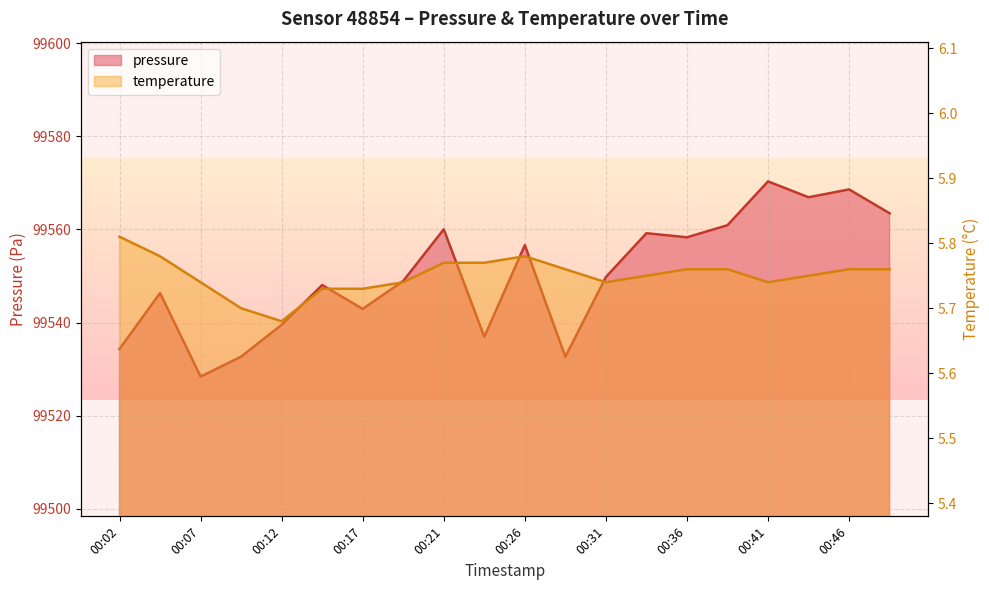

Which category has the lowest value in the temperature series?

00:12